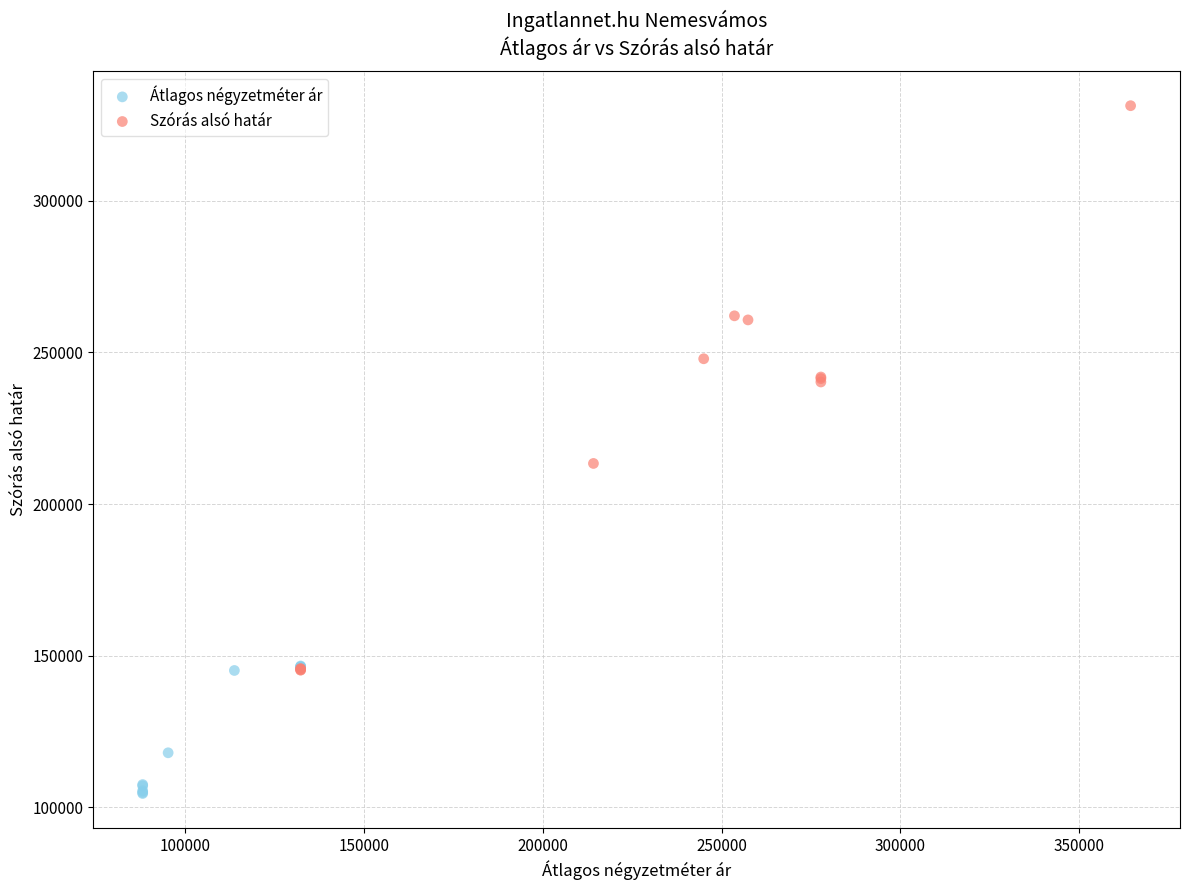

Which series contains the lowest Y value?

Átlagos négyzetméter ár